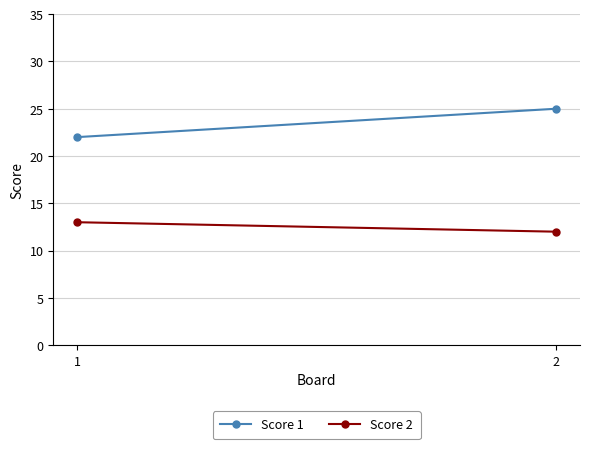

The value of Score 2 at 1 is 13. True or false?

True